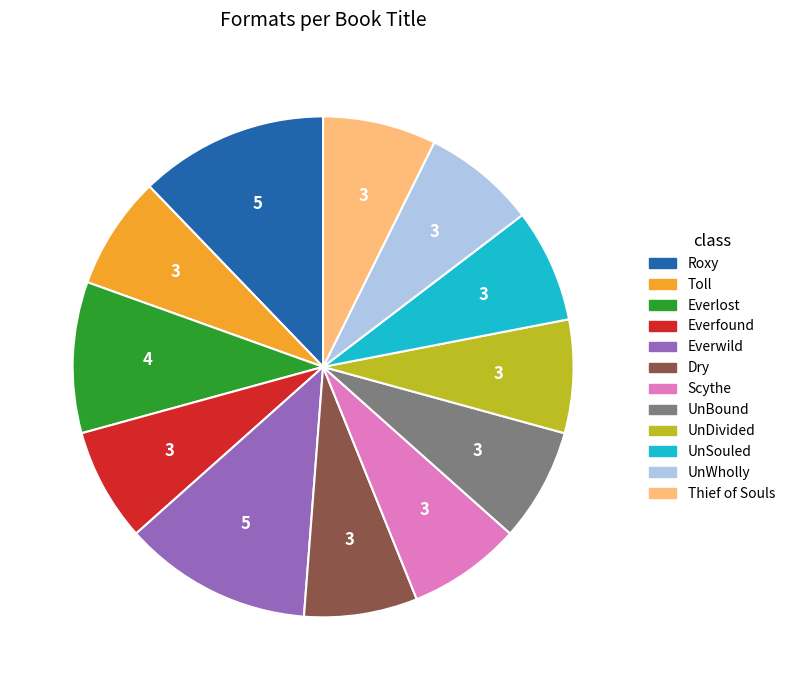

How many segments does this pie chart have?

12